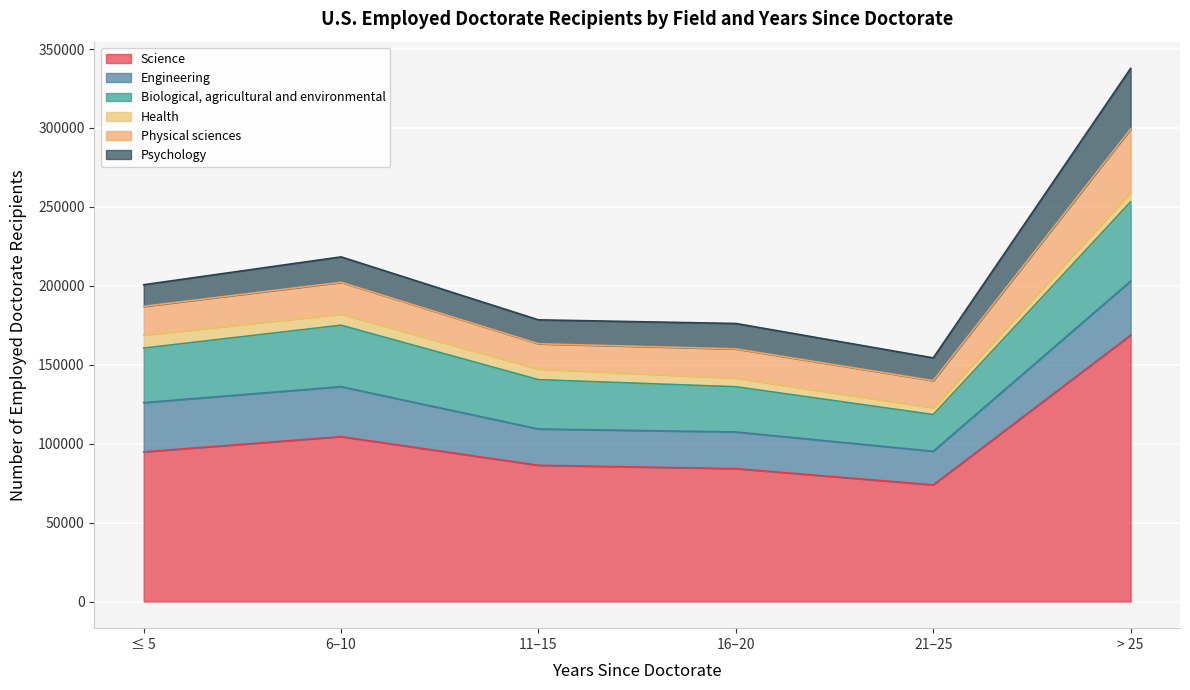

Reading right to left, transcribe all the data shown in this chart.

Science: > 25=168750	21–25=73900	16–20=84200	11–15=86300	6–10=104450	≤ 5=94800
Engineering: > 25=34250	21–25=21300	16–20=23200	11–15=23000	6–10=31650	≤ 5=31200
Biological, agricultural and environmental: > 25=50250	21–25=23250	16–20=28650	11–15=31250	6–10=38950	≤ 5=34550
Health: > 25=6050	21–25=4350	16–20=5450	11–15=6750	6–10=7100	≤ 5=8250
Physical sciences: > 25=40050	21–25=17150	16–20=18550	11–15=16000	6–10=20100	≤ 5=18200
Psychology: > 25=38450	21–25=14400	16–20=16100	11–15=15150	6–10=16100	≤ 5=13700